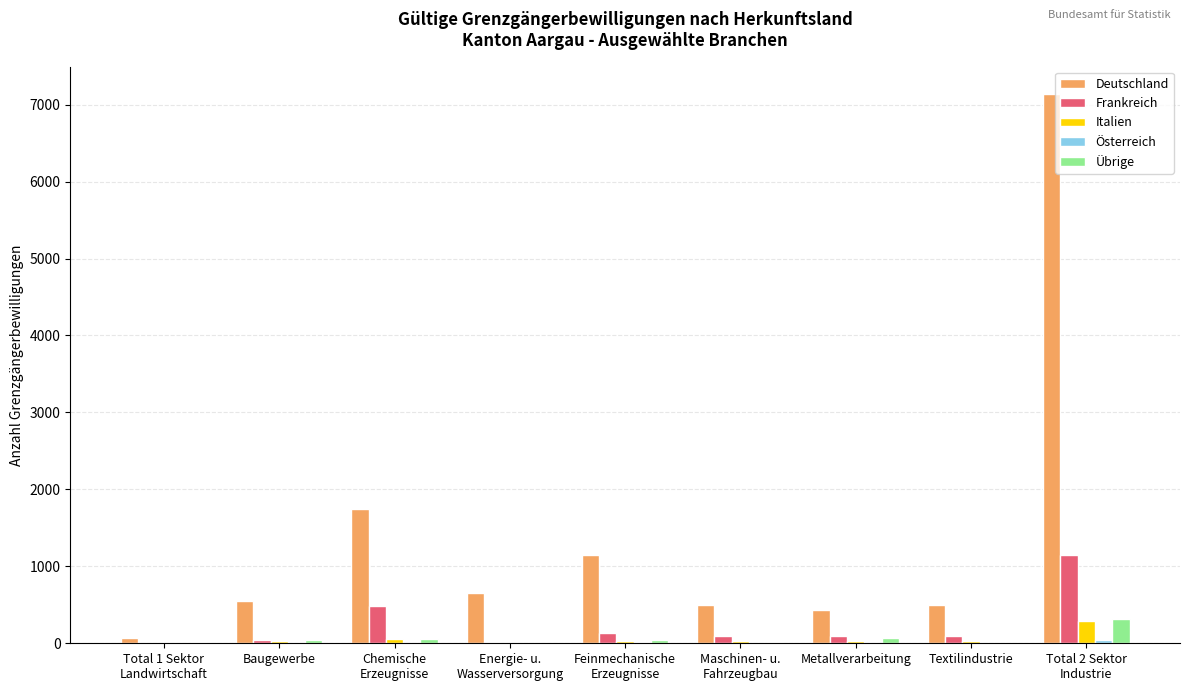

How many groups of bars are there?

9